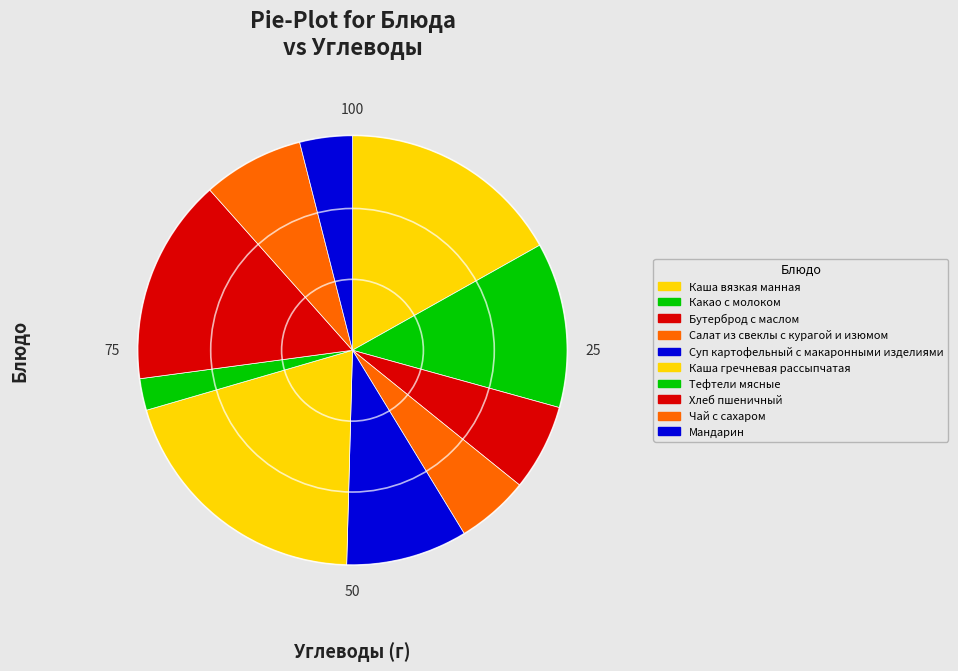

How many slices are in this pie chart?

10